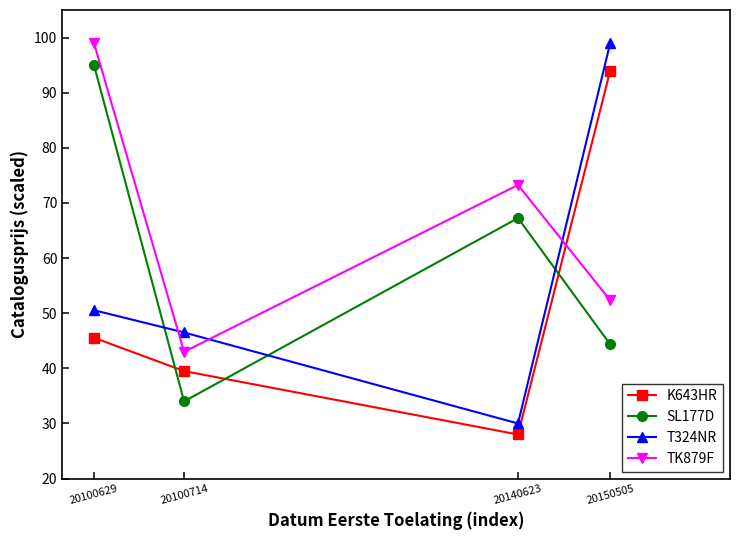

Is this an area chart (filled region under the line)?

No